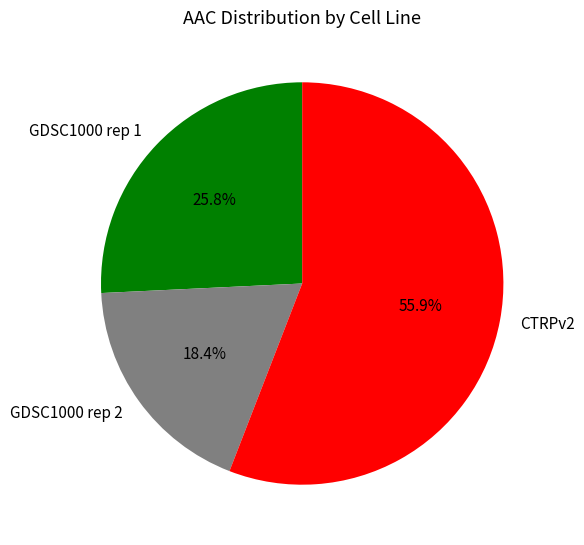

What is the largest slice in the pie chart?

CTRPv2